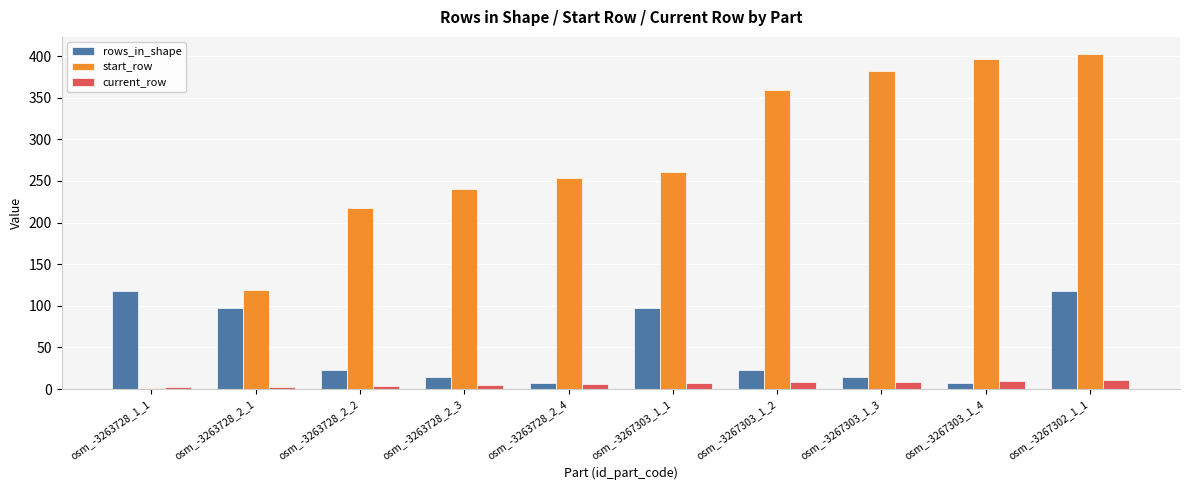

The value of rows_in_shape at osm_-3267303_1_2 is 9. True or false?

False